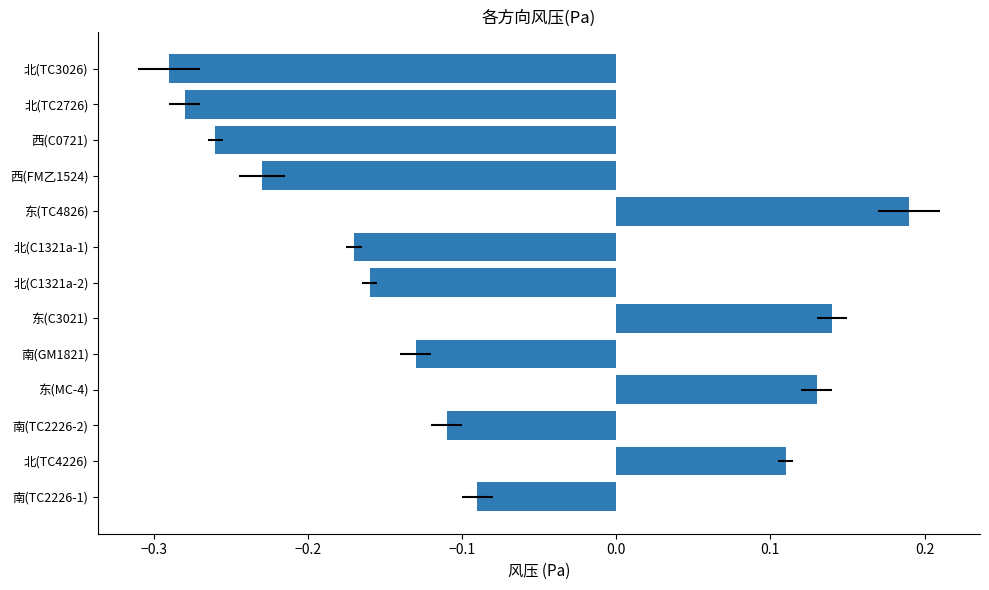

Count the number of values greater than 0.

4